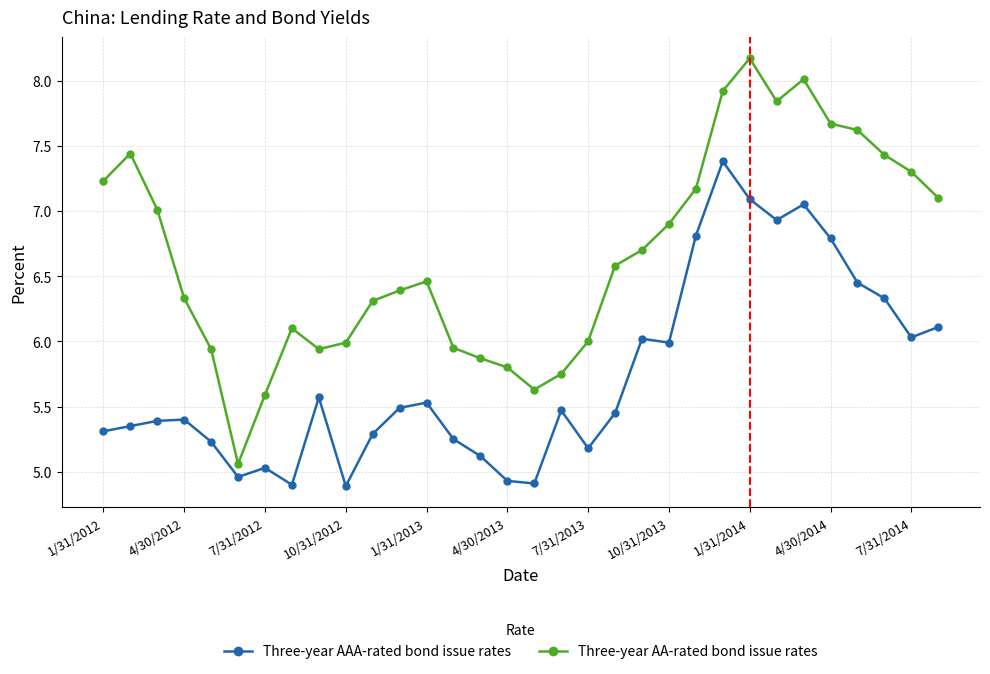

What is the minimum value shown in the chart?

4.9